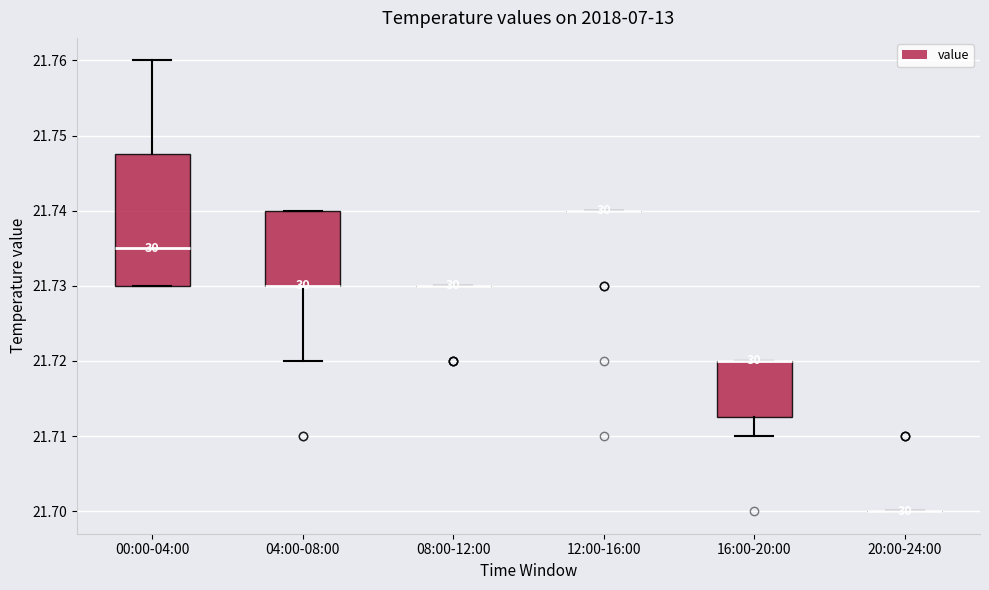

Reading left to right, read every box against the y-axis: the position of its median line, the range the box covers, and the ends of its whiskers. The values are not printed on the chart, so give them approximately, as read against the axis.

00:00-04:00: median 21.735, box 21.730 to 21.748, whiskers 21.730 to 21.760
04:00-08:00: median 21.730 (drawn on the box's lower edge), box 21.730 to 21.740, whiskers 21.720 to 21.740
08:00-12:00: box collapsed to a line at 21.730, whiskers 21.730 to 21.730
12:00-16:00: box collapsed to a line at 21.740, whiskers 21.740 to 21.740
16:00-20:00: median 21.720 (drawn on the box's upper edge), box 21.713 to 21.720, whiskers 21.710 to 21.720
20:00-24:00: box collapsed to a line at 21.700, whiskers 21.700 to 21.700